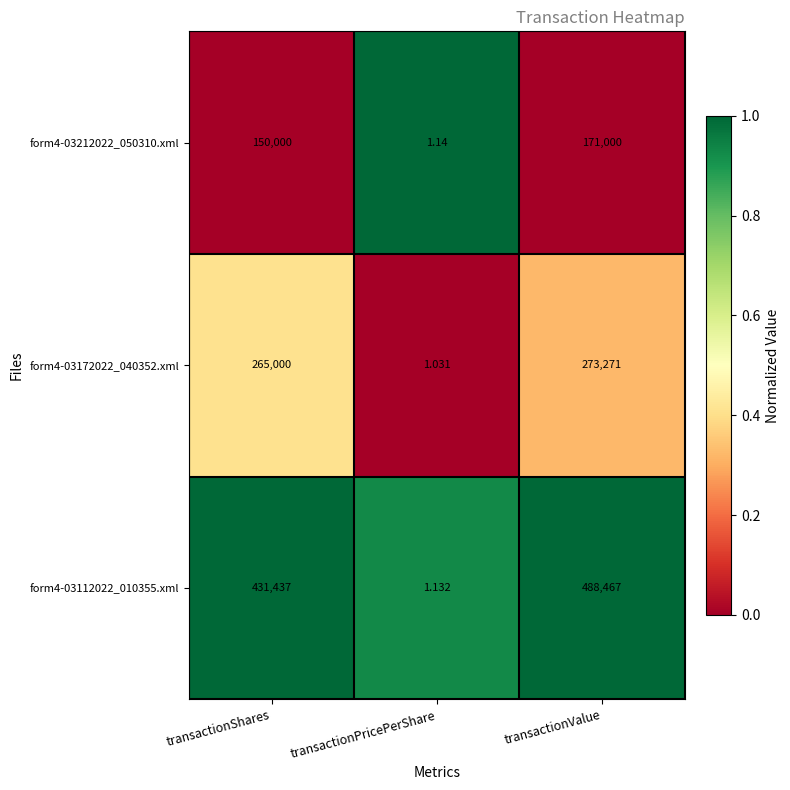

At which category is the sum across all series the highest?

transactionValue